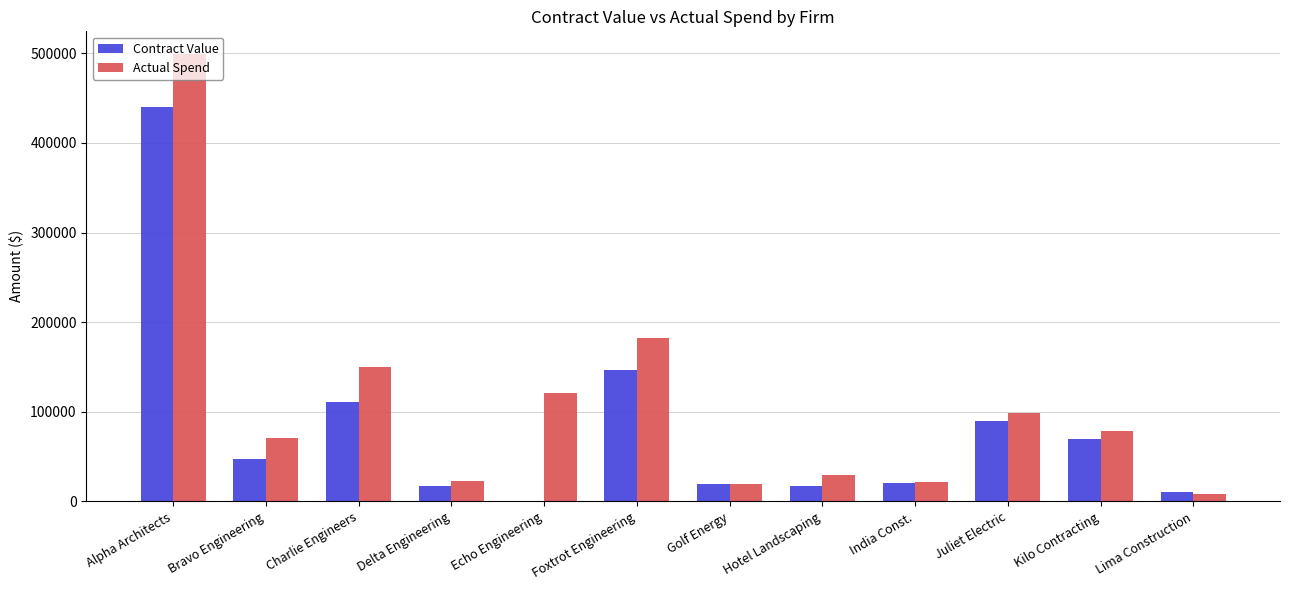

What is the sum of the Contract Value values at Foxtrot Engineering and Charlie Engineers?

258241